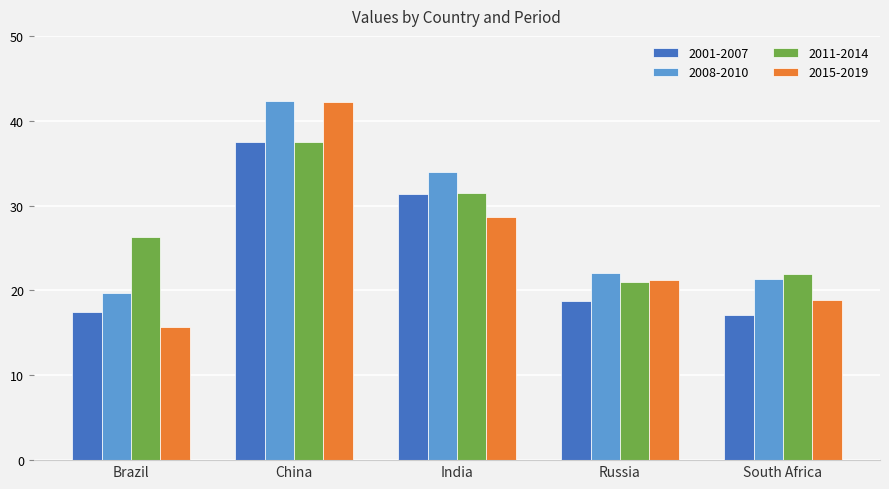

What is the label of the 3rd bar from the left?

India